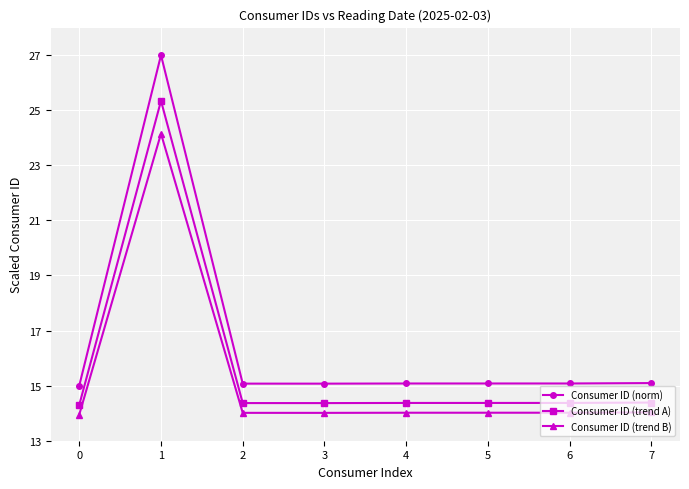

True or false: Consumer ID (trend B) has more than 0 points higher than both neighbors.

True